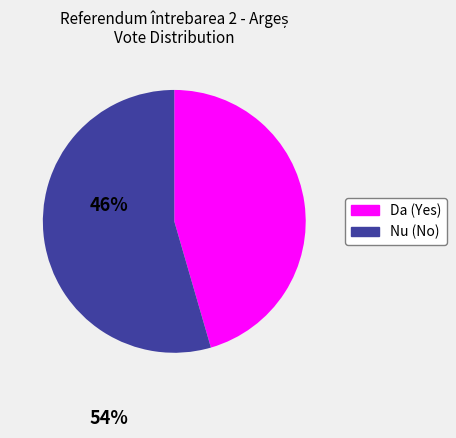

How many slices are in this pie chart?

2